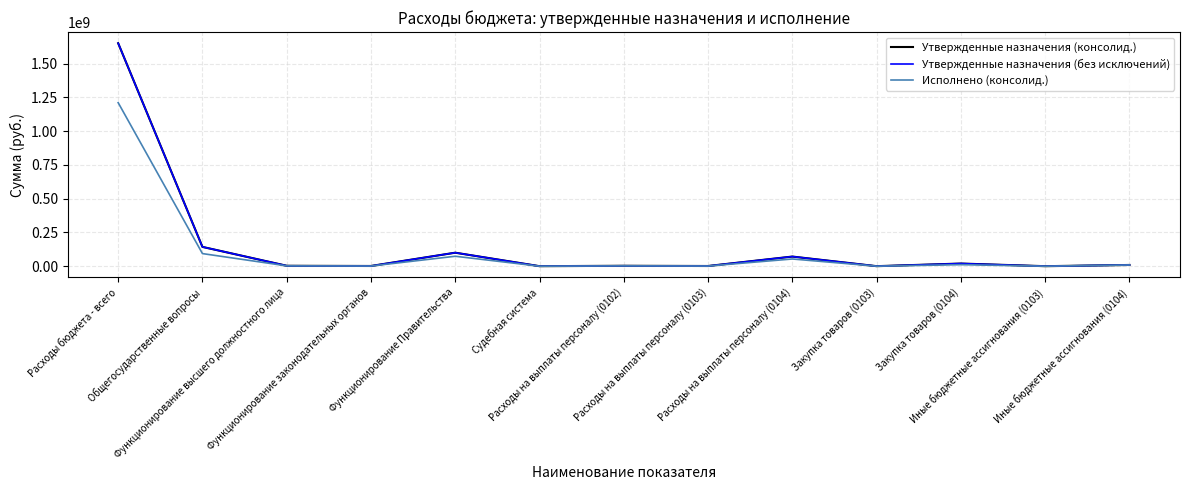

At which label does Утвержденные назначения (без исключений) reach its peak?

Расходы бюджета - всего